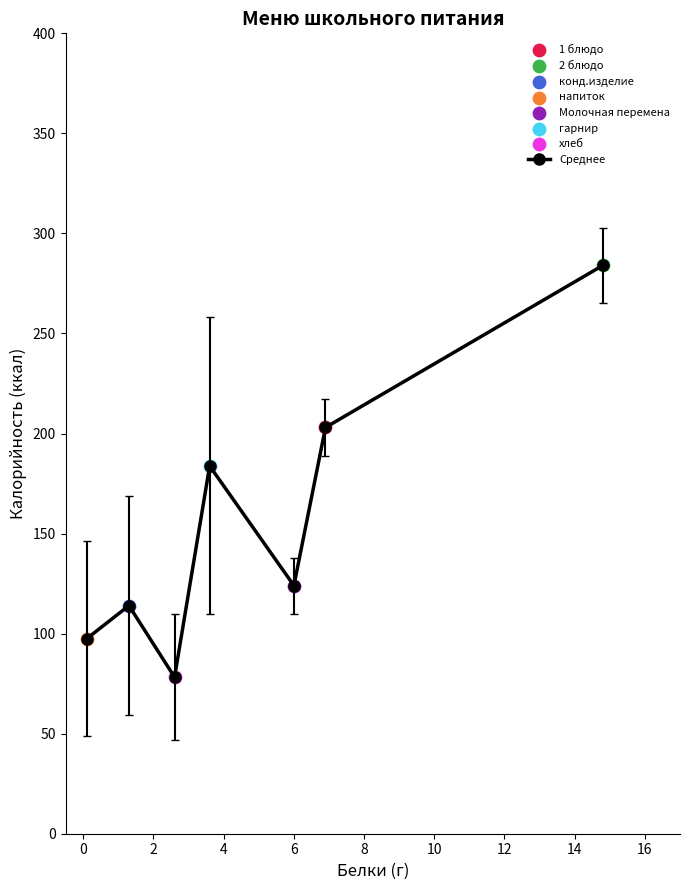

What is the value of the 6th point from the left?

203.0